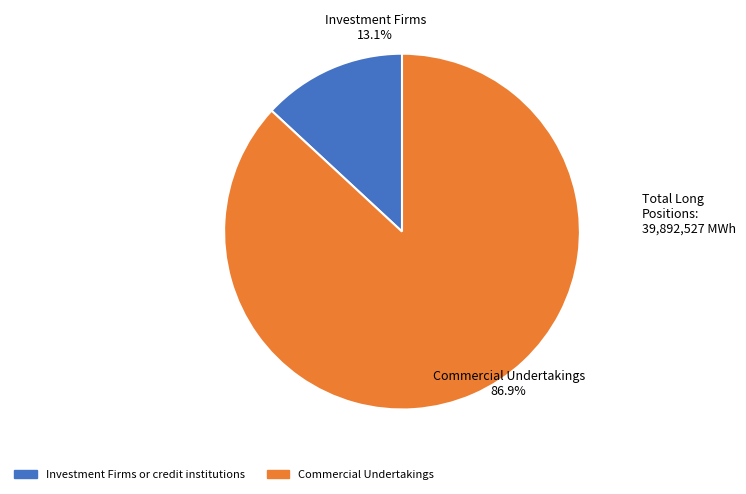

Is there any slice that represents more than half of the pie?

Yes